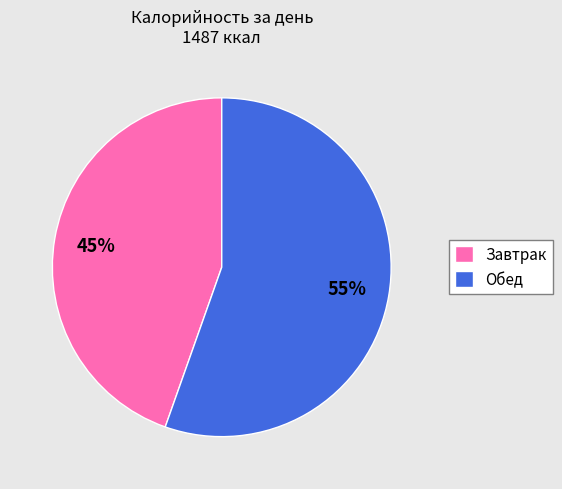

Is it true that Завтрак is 45% of the pie?

True